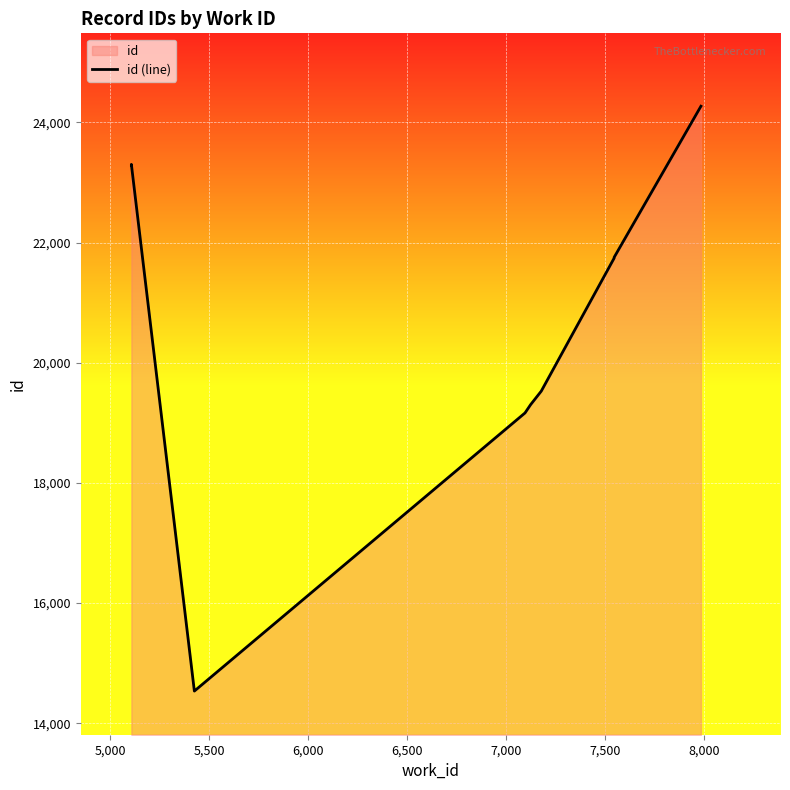

What is the smallest value displayed?

14534